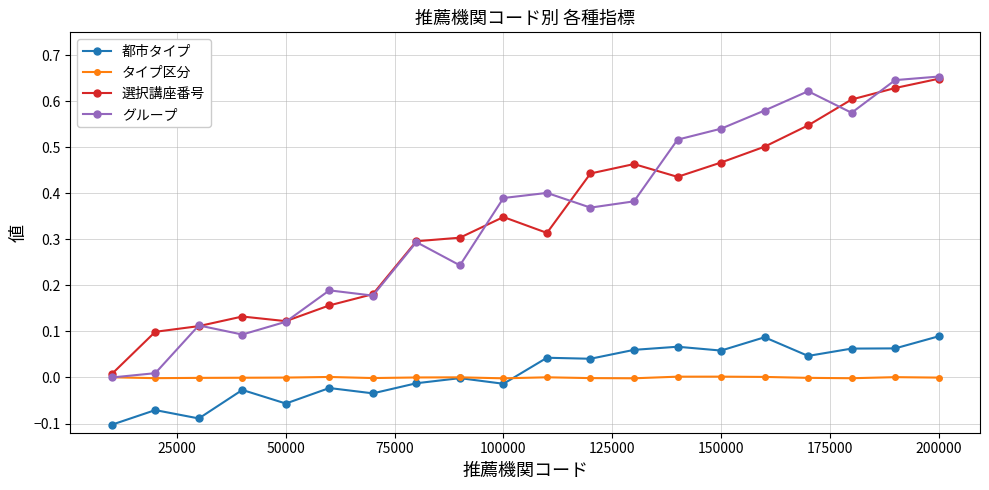

True or false: グループ has more than 0 interior local peaks.

True